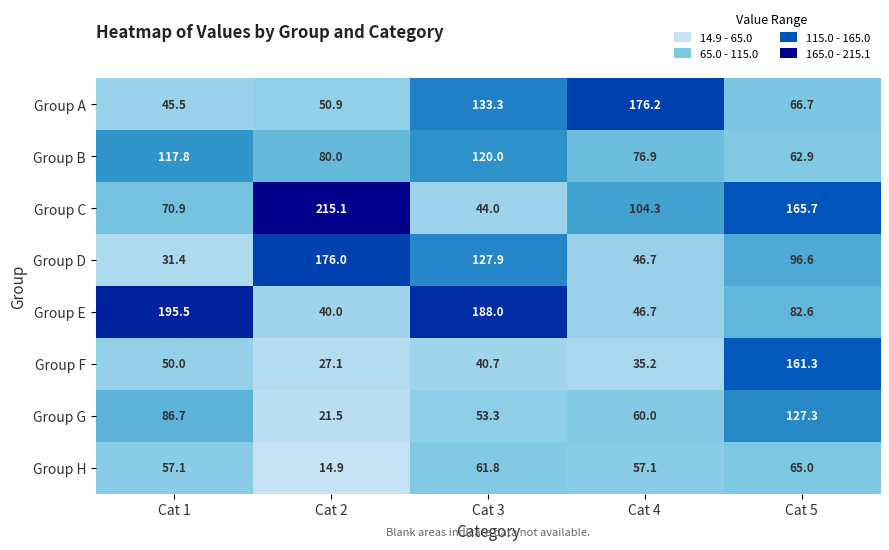

What is the spread (max minus min) of values at Cat 4?

141.0